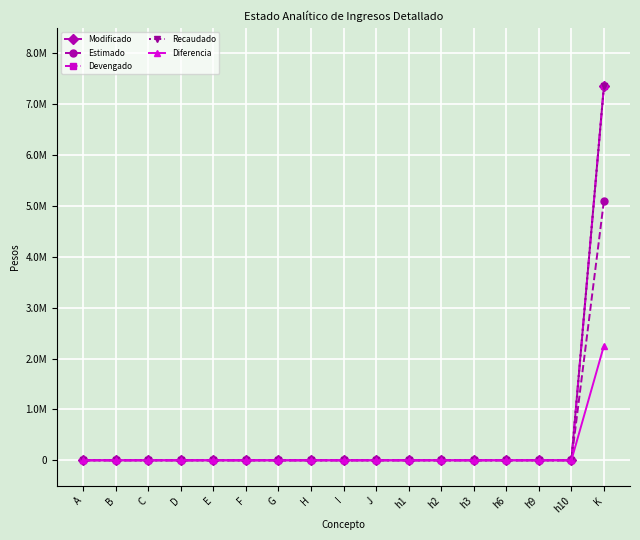

True or false: Recaudado has more than 1 interior local peaks.

False